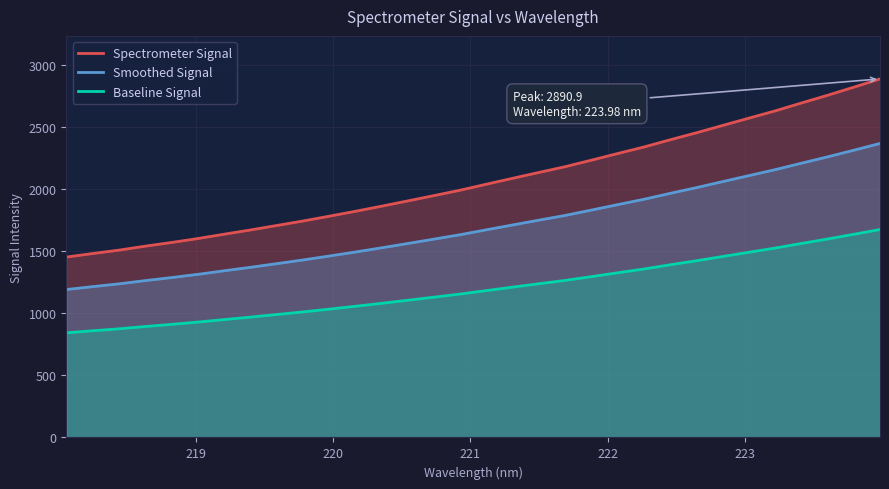

What is the maximum value shown in the chart?

2890.9